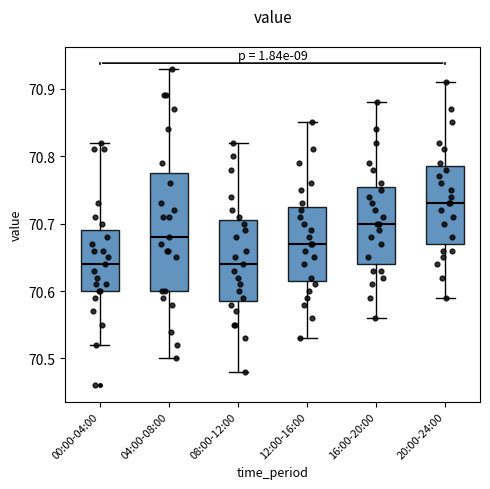

Reading left to right, read every box against the y-axis: the position of its median line, the range the box covers, and the ends of its whiskers. The values are not printed on the chart, so give them approximately, as read against the axis.

00:00-04:00: median 70.64, box 70.60 to 70.69, whiskers 70.52 to 70.82
04:00-08:00: median 70.68, box 70.60 to 70.78, whiskers 70.50 to 70.93
08:00-12:00: median 70.64, box 70.59 to 70.71, whiskers 70.48 to 70.82
12:00-16:00: median 70.67, box 70.62 to 70.73, whiskers 70.53 to 70.85
16:00-20:00: median 70.70, box 70.64 to 70.76, whiskers 70.56 to 70.88
20:00-24:00: median 70.73, box 70.67 to 70.79, whiskers 70.59 to 70.91